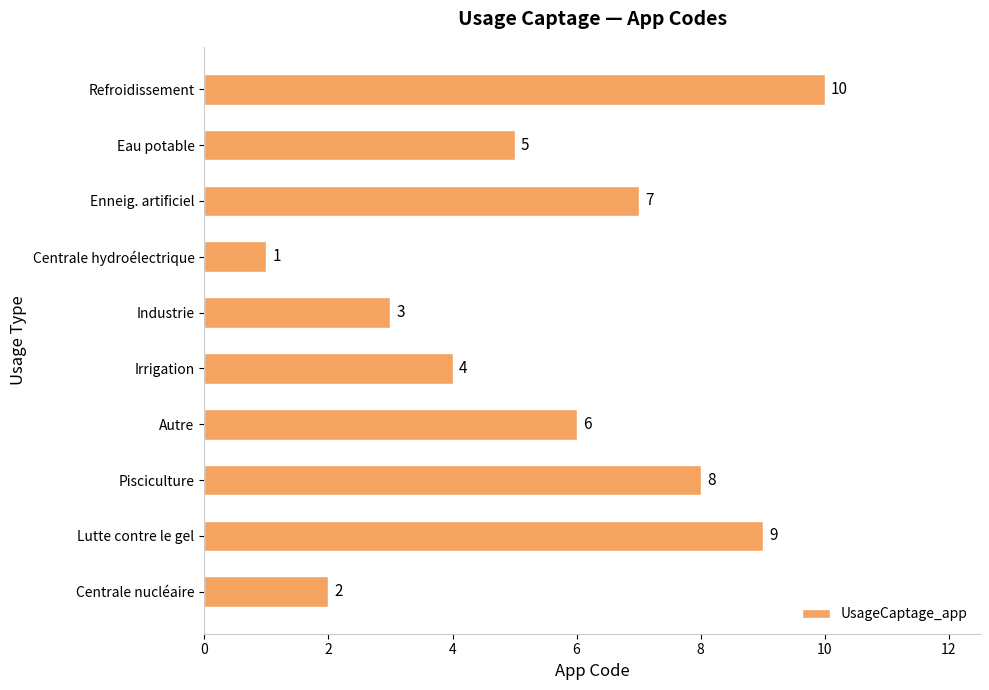

Which label corresponds to the smallest value in the chart?

Centrale hydroélectrique